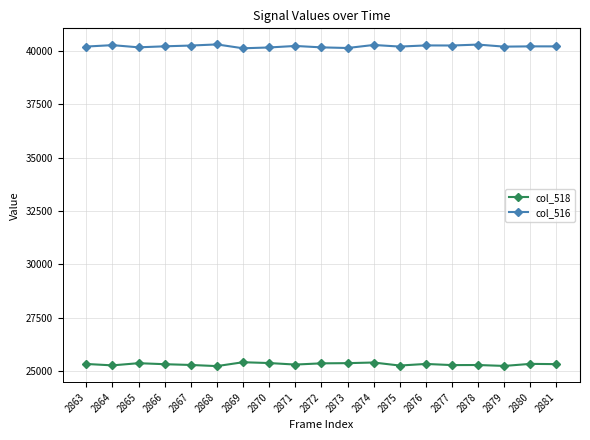

What is the total value across all series at 2877?

65531